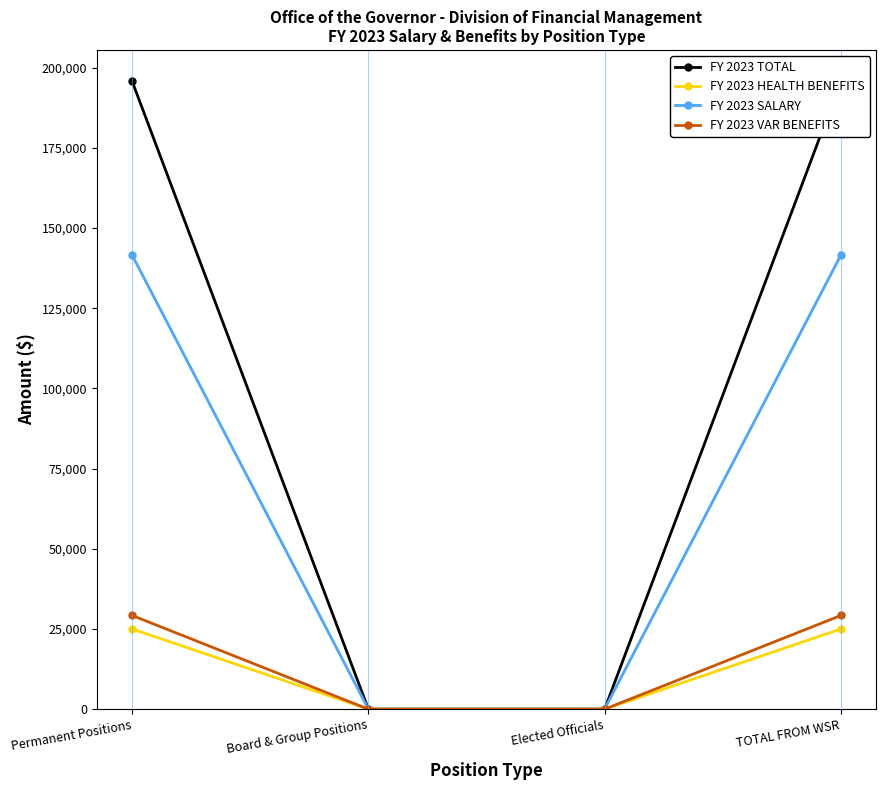

What is the label of the 4th point from the right?

Permanent Positions